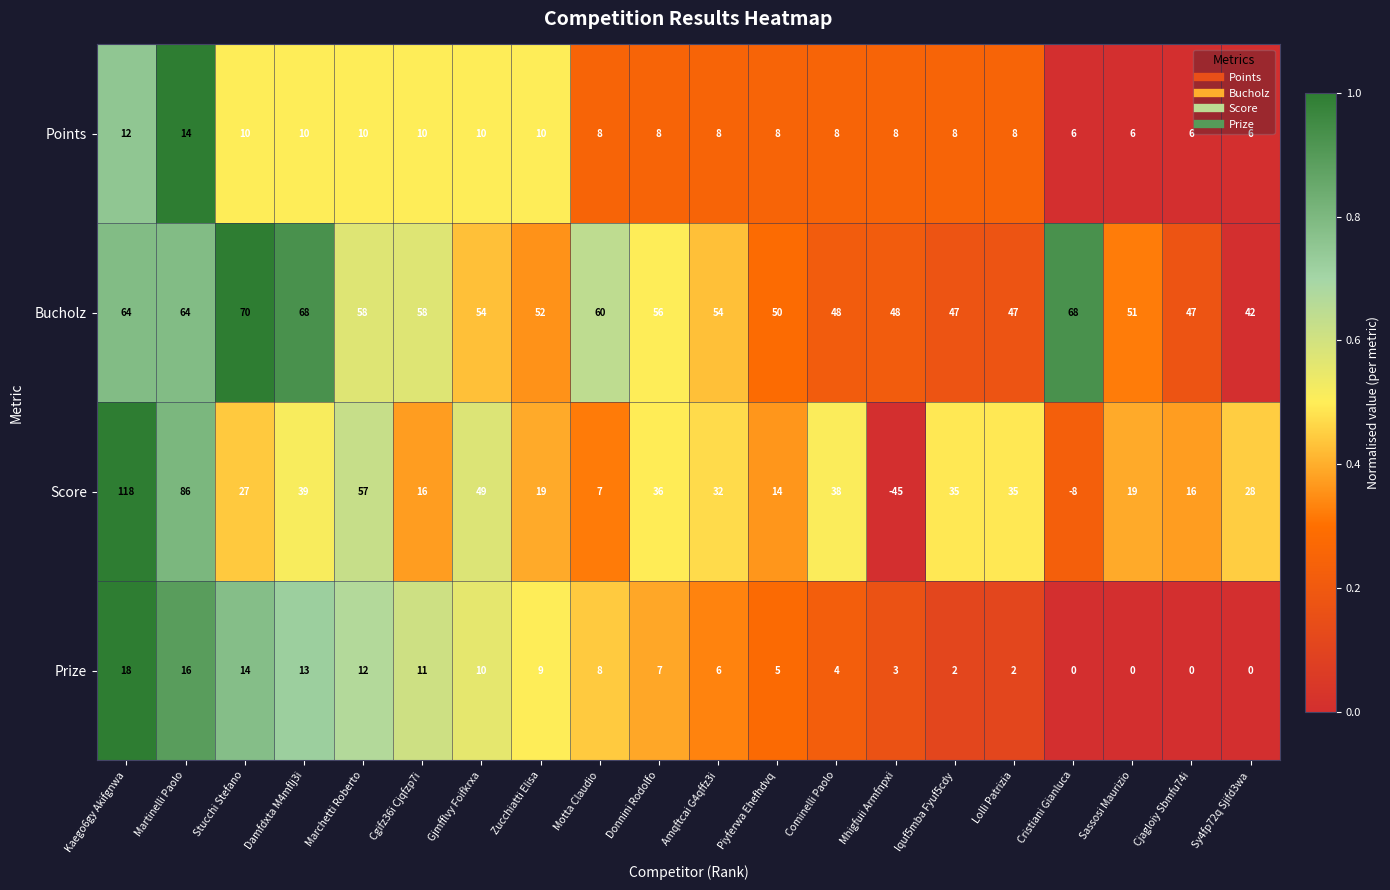

Which series changed the most between Cgifz36i Cjqfzp7i and Amqftcai G4qffz3i?

Score